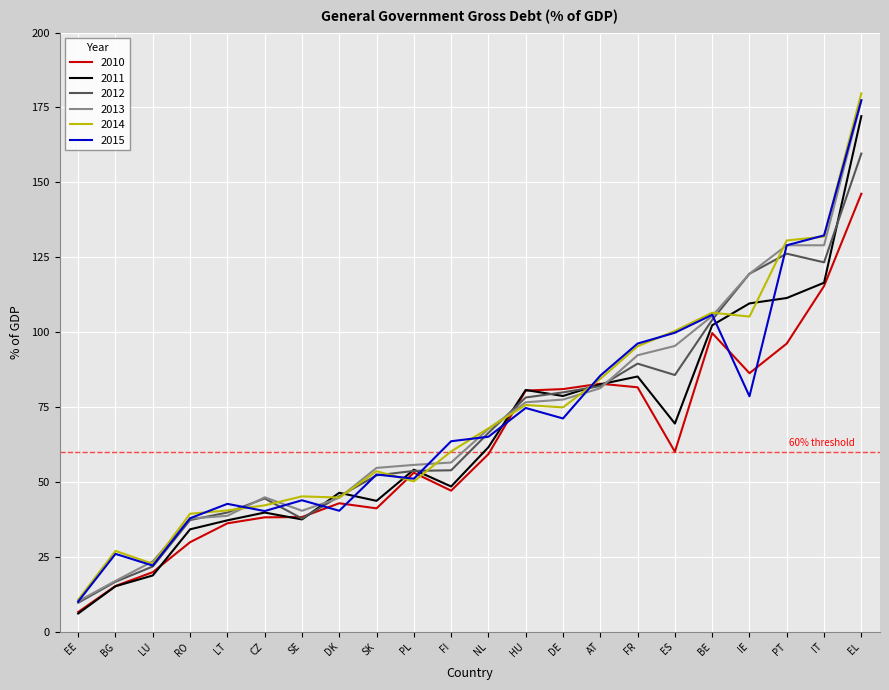

True or false: 2015 has a value of 54.6 at CZ.

False